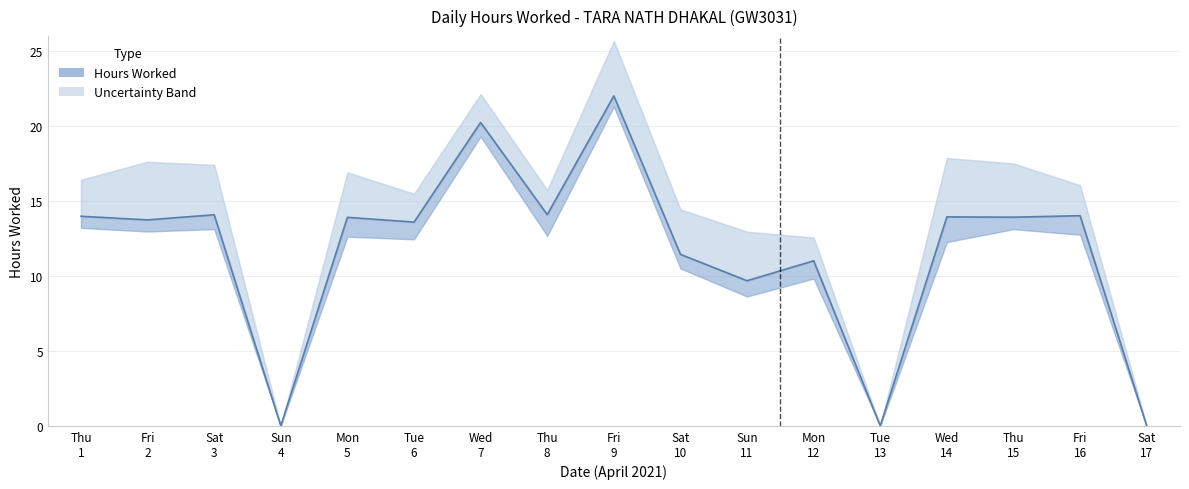

What is the sum of all values?

199.7